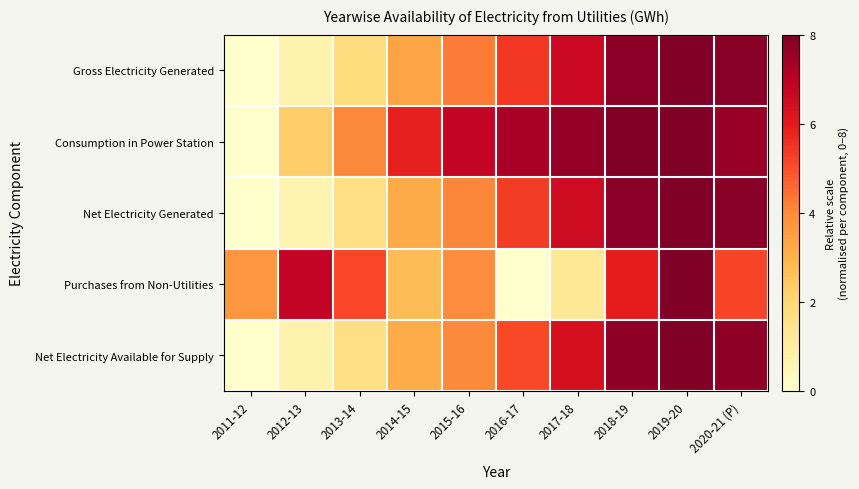

What is the total value across all series at 2015-16?

23.2